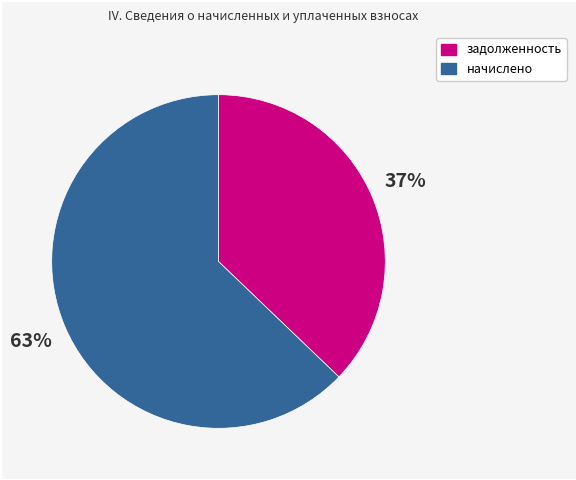

Is there any slice that represents more than half of the pie?

Yes